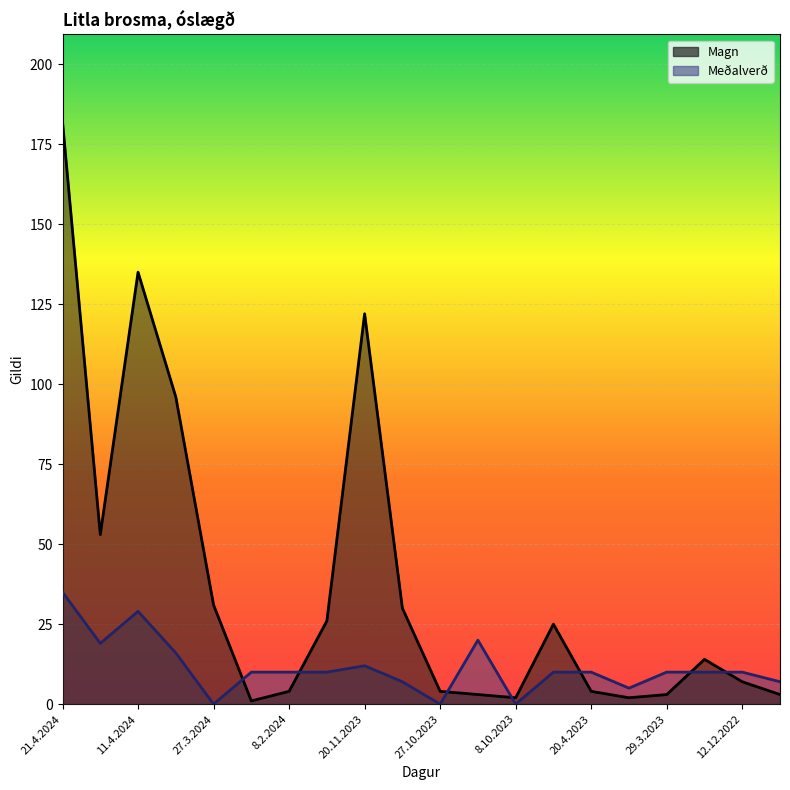

Which category has the lowest value in the Magn series?

14.3.2024